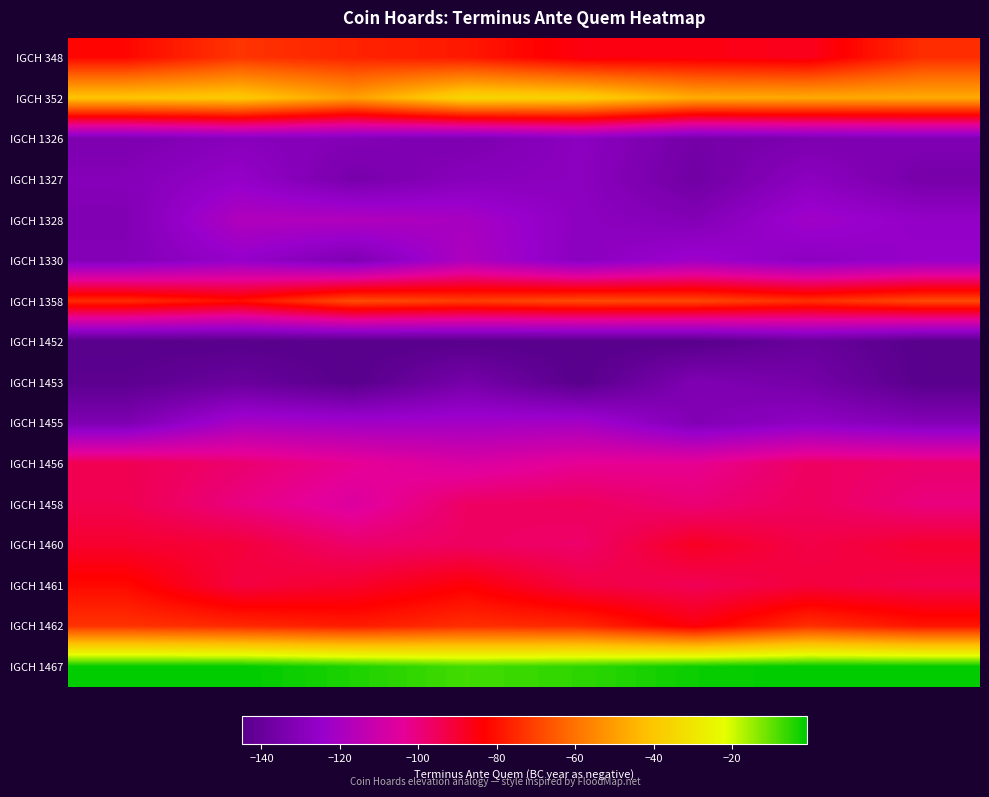

Reading left to right, list all the values displayed in this chart.

IGCH 348: -82.0	-72.8	-76.3	-78.4	-85.5	-85.5	-87.1	-74.1
IGCH 352: -40.4	-38.7	-49.7	-34.5	-36.7	-46.6	-47.1	-47.1
IGCH 1326: -133.1	-129.6	-131.1	-133.3	-128.2	-135.8	-133.3	-132.1
IGCH 1327: -130.7	-125.4	-134.8	-129.8	-128.5	-137.3	-128.3	-135.3
IGCH 1328: -132.0	-117.8	-117.5	-120.1	-128.1	-131.4	-122.1	-126.0
IGCH 1330: -131.0	-125.1	-132.4	-118.5	-128.9	-122.4	-128.0	-124.7
IGCH 1358: -74.3	-80.0	-67.5	-70.6	-68.0	-68.7	-73.4	-68.3
IGCH 1452: -145.0	-145.0	-145.0	-145.0	-145.0	-145.0	-139.7	-145.0
IGCH 1453: -143.5	-139.3	-145.0	-135.2	-145.0	-132.2	-135.6	-144.8
IGCH 1455: -132.9	-120.0	-121.7	-121.3	-120.7	-131.8	-127.3	-131.1
IGCH 1456: -94.2	-98.0	-102.7	-107.0	-103.0	-102.8	-96.3	-97.8
IGCH 1458: -93.8	-100.4	-106.1	-96.6	-95.8	-99.0	-95.7	-100.1
IGCH 1460: -89.6	-91.2	-97.6	-96.3	-97.5	-87.8	-93.0	-89.9
IGCH 1461: -81.5	-92.0	-89.4	-83.9	-92.3	-94.8	-91.4	-93.4
IGCH 1462: -73.1	-75.1	-77.9	-74.1	-75.1	-85.0	-73.7	-79.4
IGCH 1467: -1.0	-1.0	-3.9	-7.2	-5.4	-2.2	-1.0	-1.0